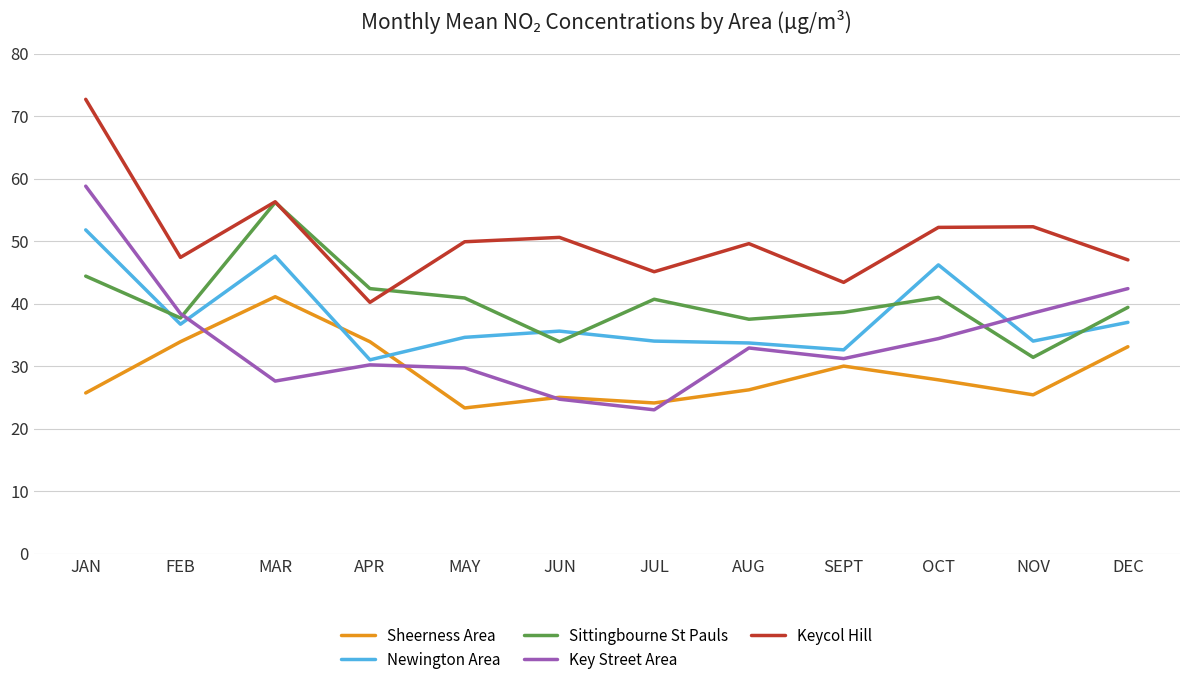

Which series changed the most between APR and OCT?

Newington Area